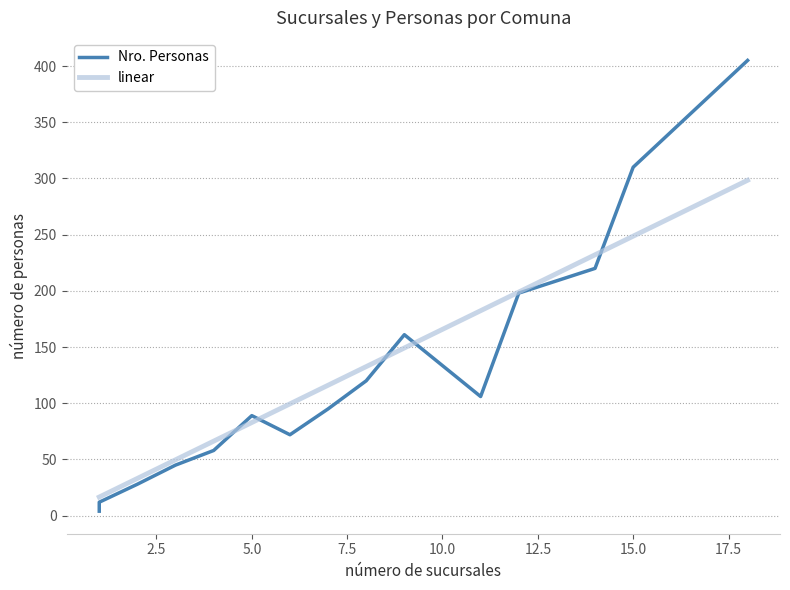

What is the highest value of the linear series?

298.4